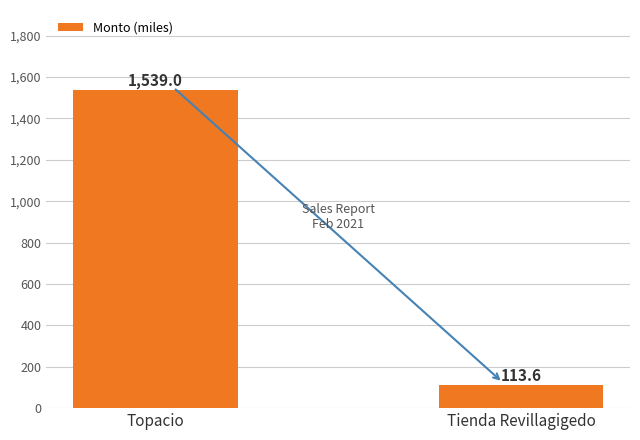

Are the bars grouped side by side (vs. stacked)?

No